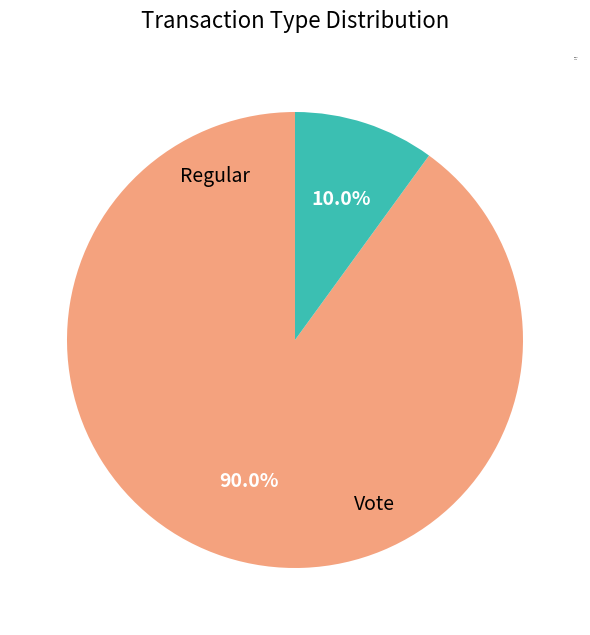

What is the majority slice?

Regular